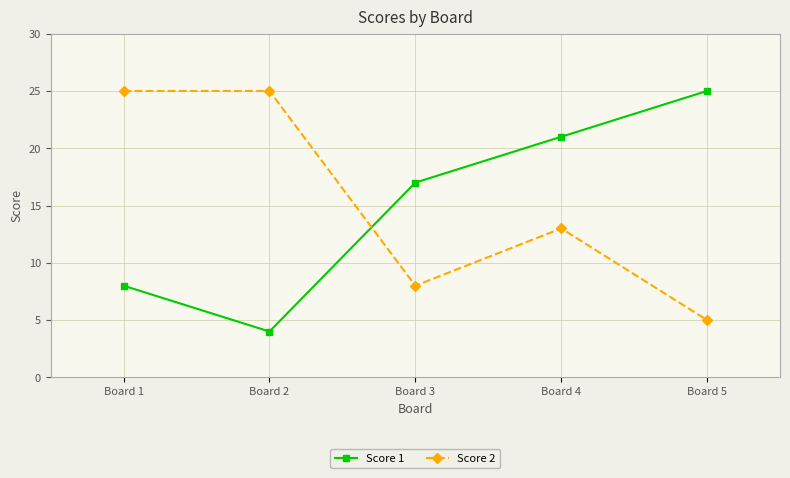

How many Score 1 values are between 8 and 21?

3